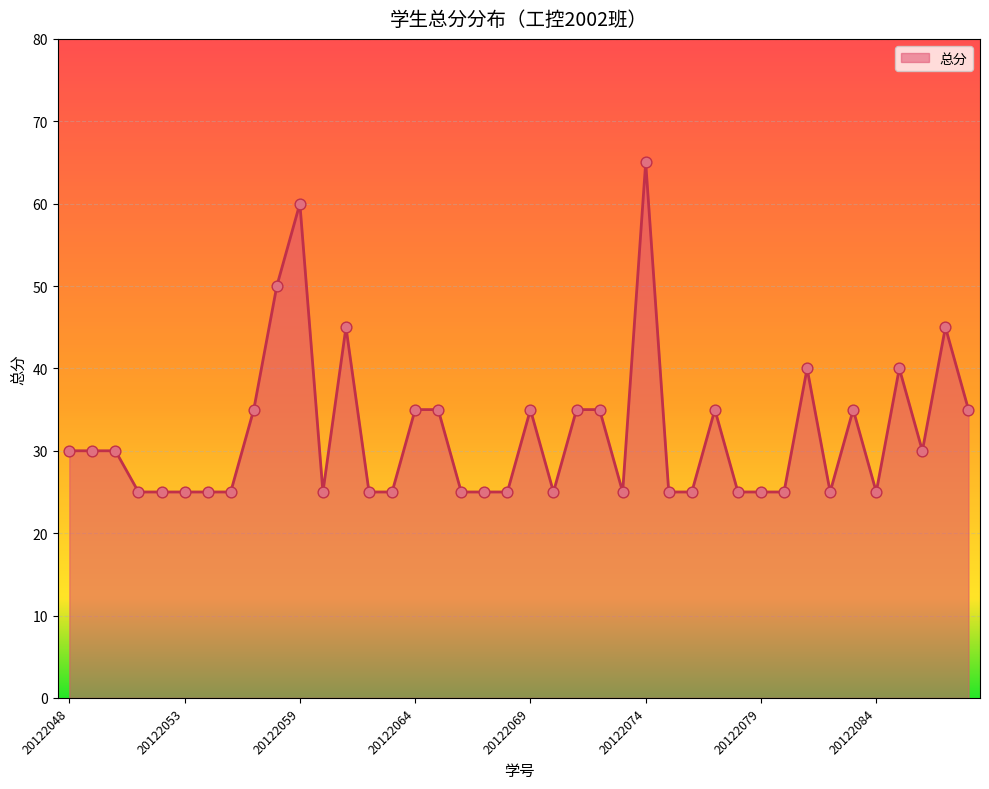

What is the difference between the maximum and minimum values?

40